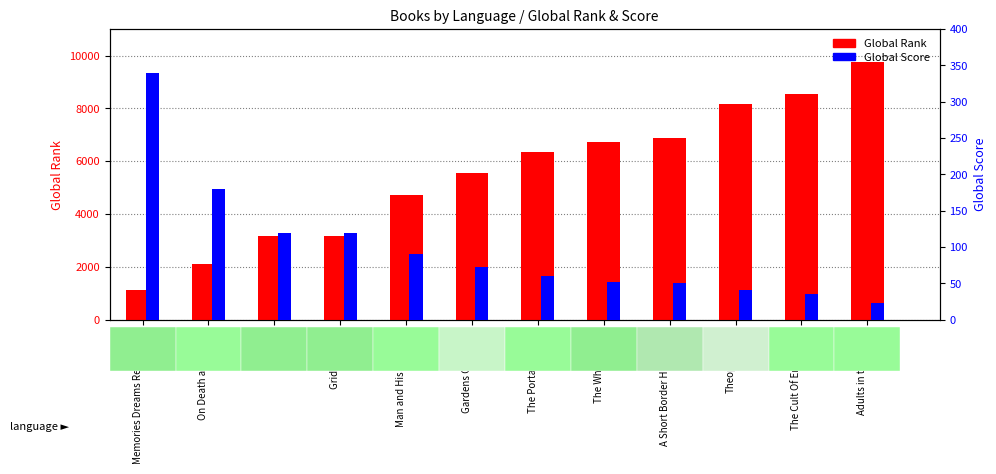

At which label does Global Score first exceed 72?

Memories Dreams Reflections